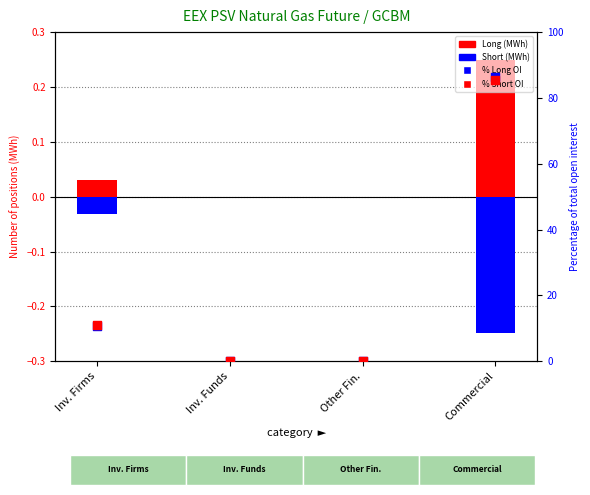

Is the value of Long (MWh) at Other Fin. greater than the value of Short (MWh) at Inv. Funds?

No